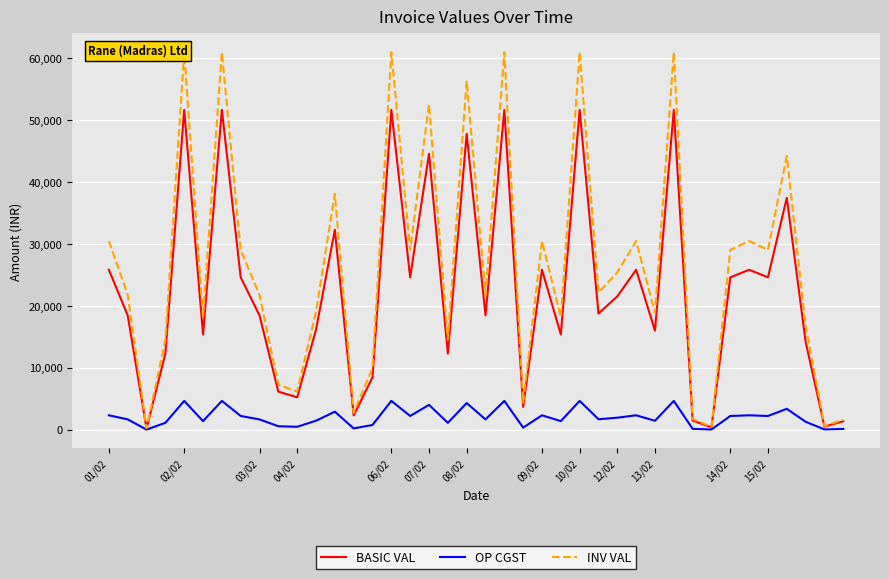

What is the highest value of the OP CGST series?

4647.6